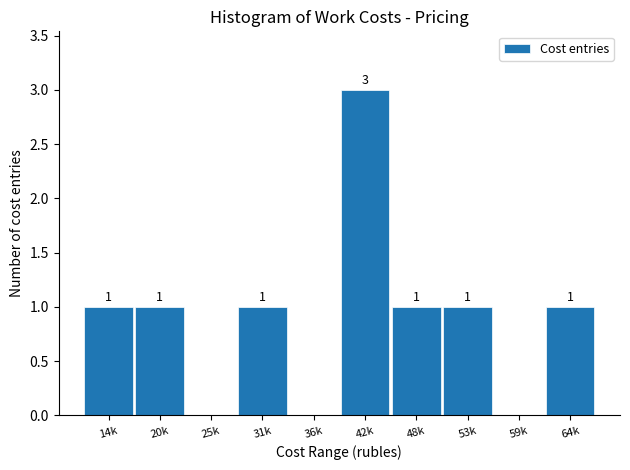

Reading left to right, extract all data points from this chart.

14k=1	20k=1	25k=0	31k=1	36k=0	42k=3	48k=1	53k=1	59k=0	64k=1